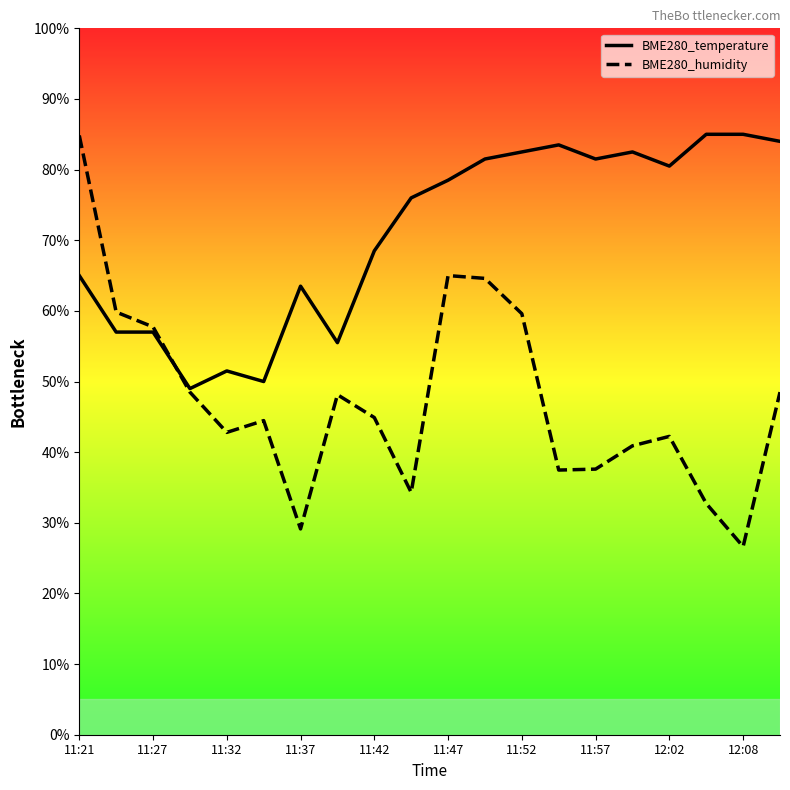

Is this an area chart (filled region under the line)?

No